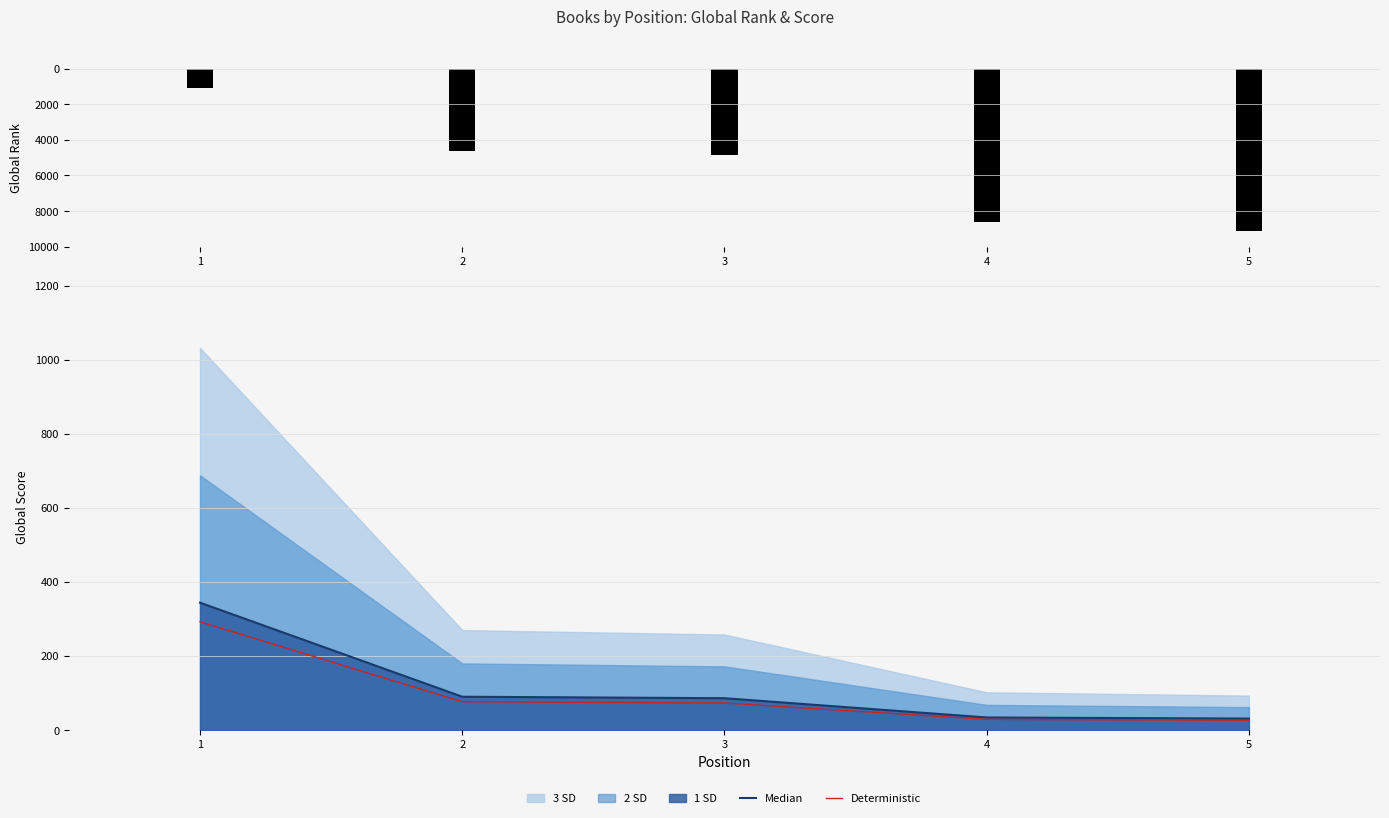

What is the sum of all Deterministic values?

497.2